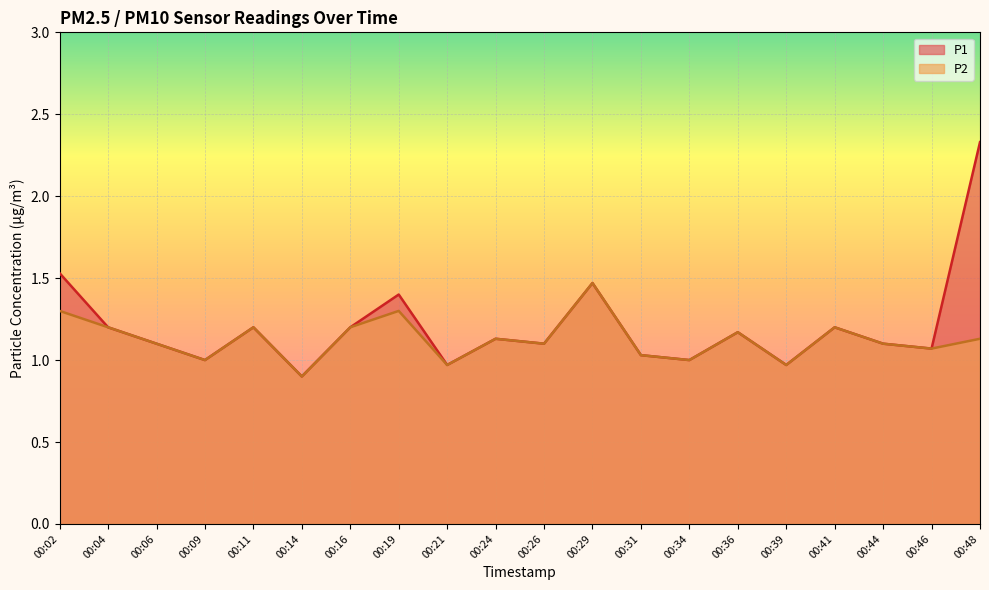

How many categories are shown in the chart?

20